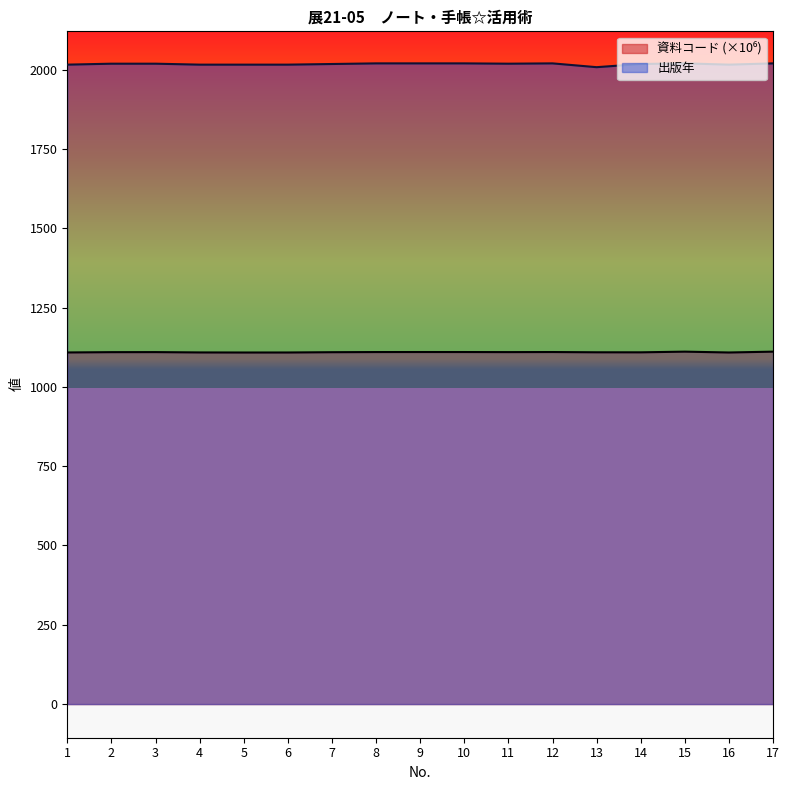

True or false: 出版年 and 資料コード intersect in this chart.

False